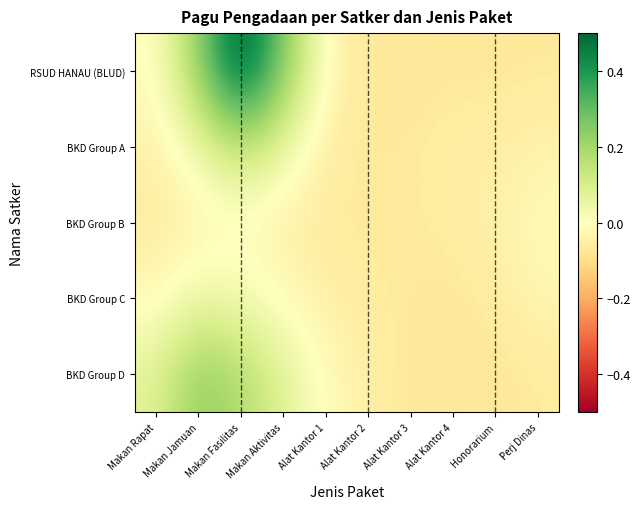

What is the minimum value shown in the chart?

-0.1